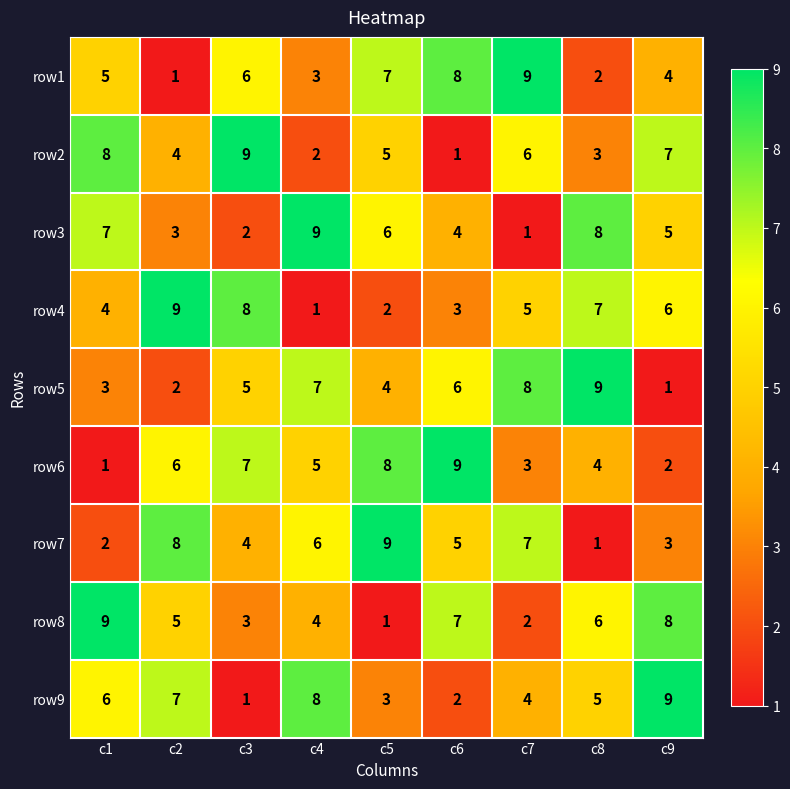

What is the difference between the maximum and second lowest values in the row1 series?

7